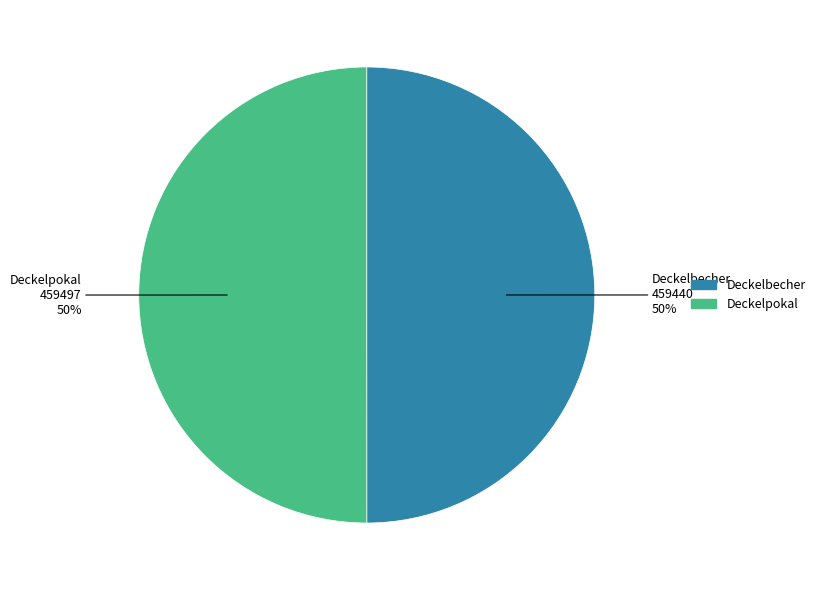

To the nearest percent, what is the combined percentage of Deckelbecher and Deckelpokal?

100%